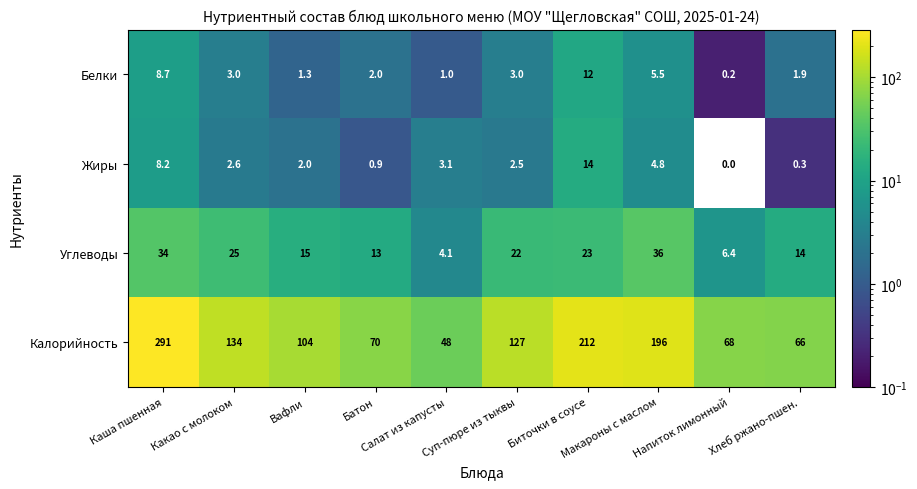

Which series has the largest total across all categories?

Калорийность